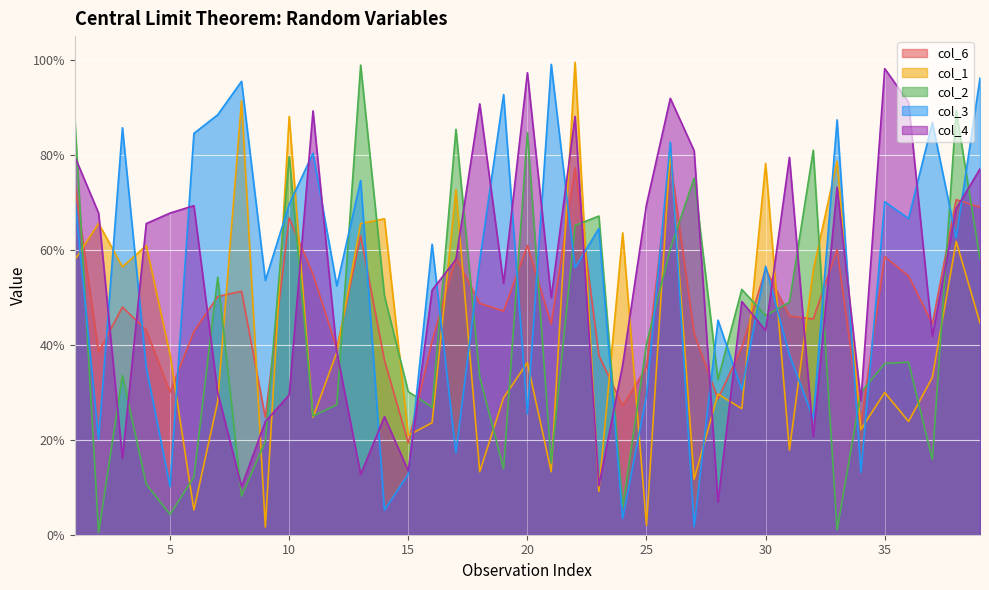

At which label does col_1 reach its peak?

22